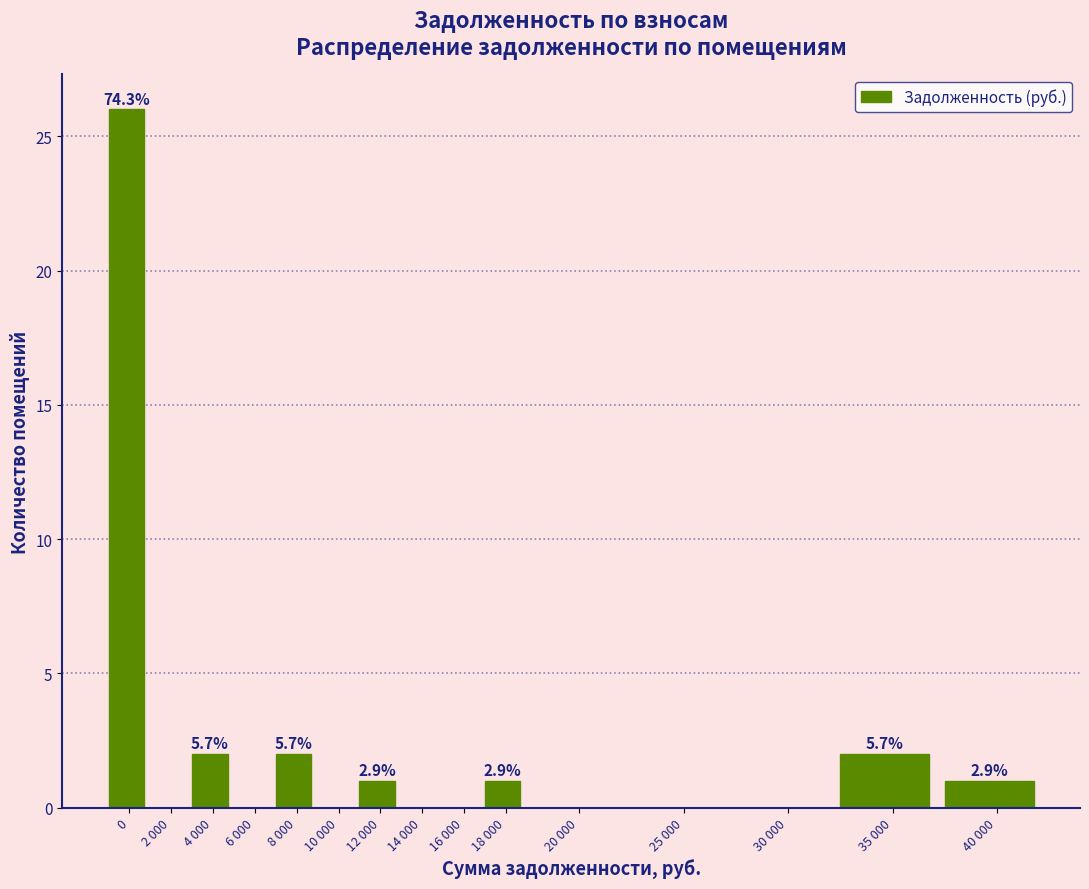

Reading left to right, what are all the values shown in this chart?

0=26	2 000=0	4 000=2	6 000=0	8 000=2	10 000=0	12 000=1	14 000=0	16 000=0	18 000=1	20 000=0	25 000=0	30 000=0	35 000=2	40 000=1